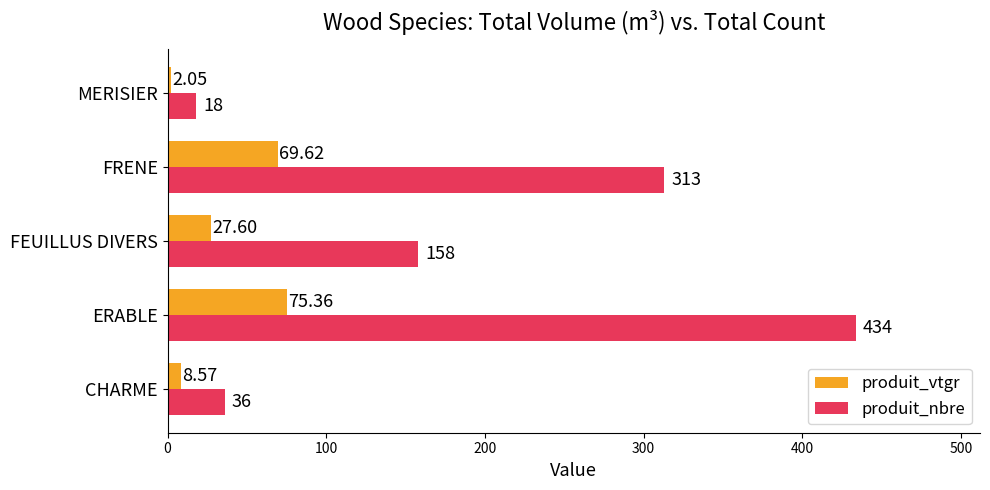

What is the average value of the produit_nbre series?

191.8